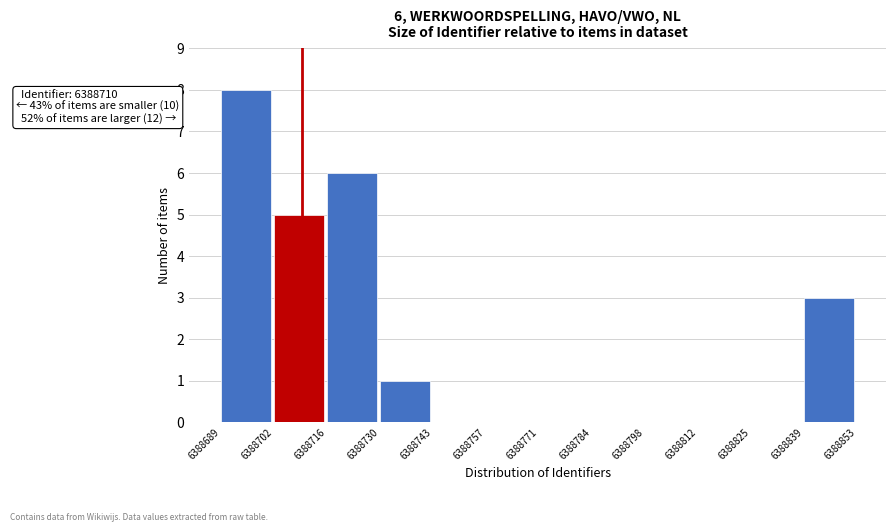

Over which range of the x-axis is the bar tallest?

6388689 to 6388702